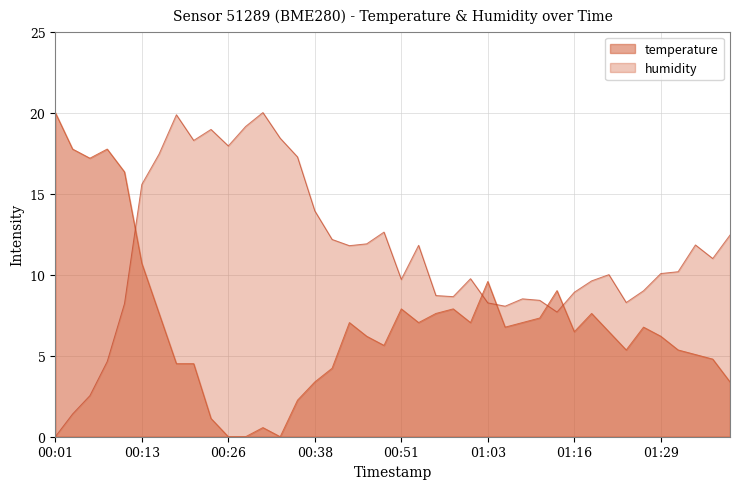

Is the value of temperature at 01:36 greater than the value of humidity at 00:21?

No